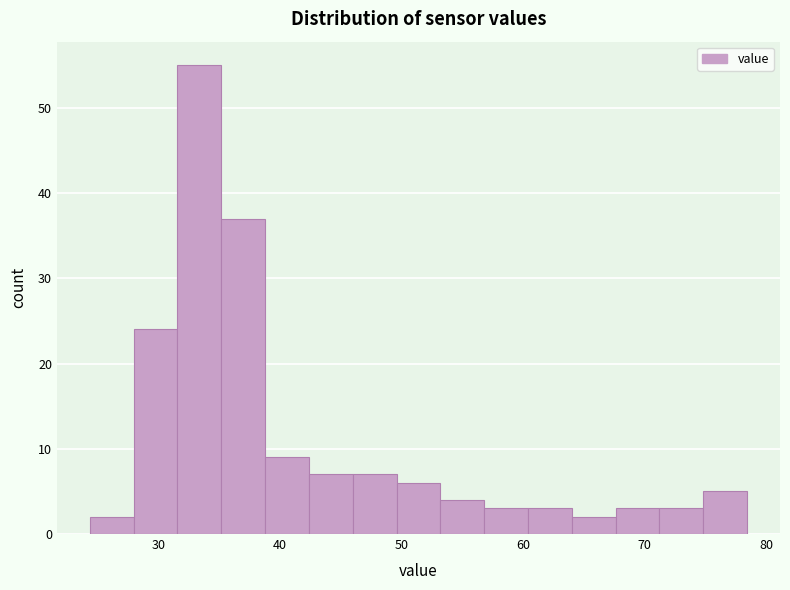

Around what value on the x-axis is the tallest bar? Give the approximate position of its centre, as read against the axis.

33